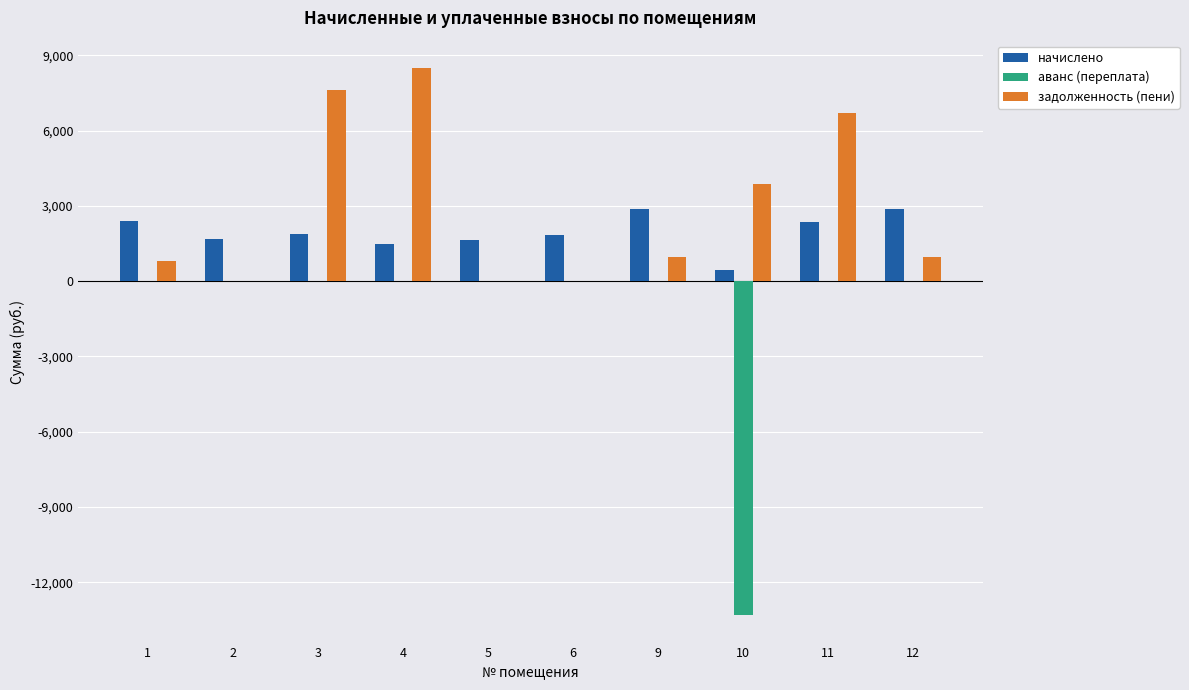

What is the total value across all series at 4?

9971.0